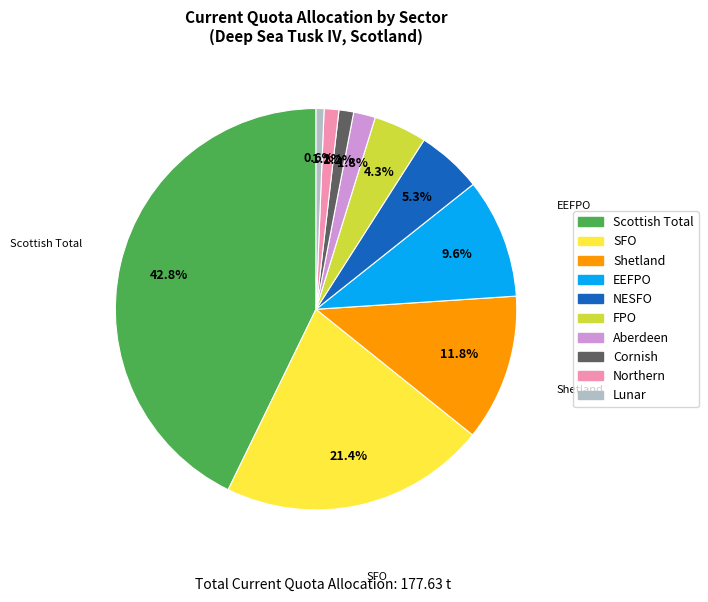

Is there a majority slice in this chart?

No